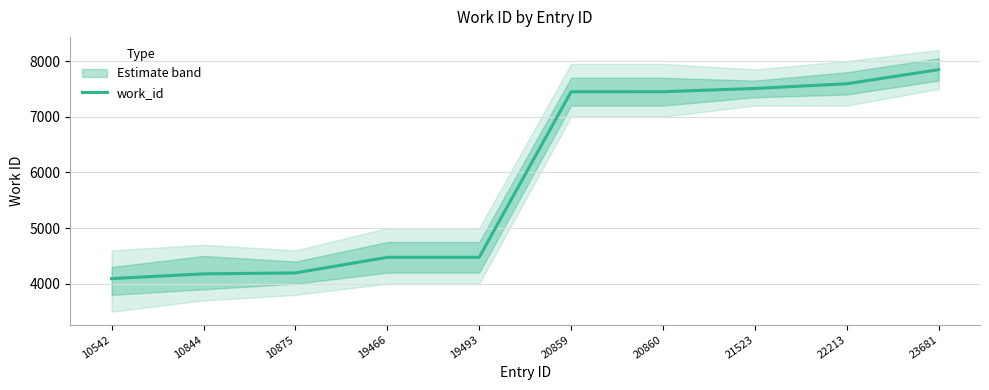

Rank the categories by value from lowest to highest.

10542, 10844, 10875, 19466, 19493, 20859, 20860, 21523, 22213, 23681